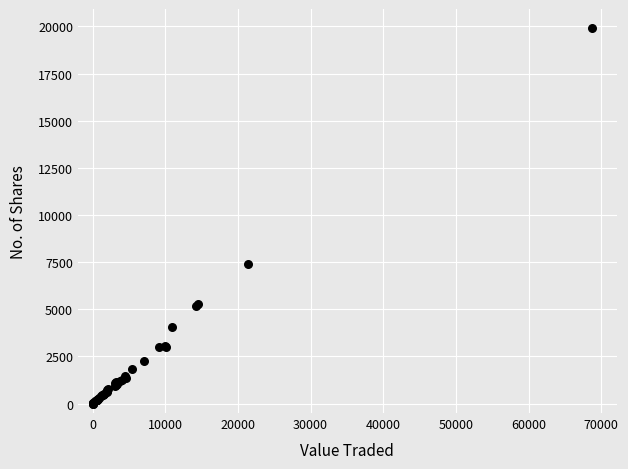

What Y value in the scatter plot is closest to 9965?

7380